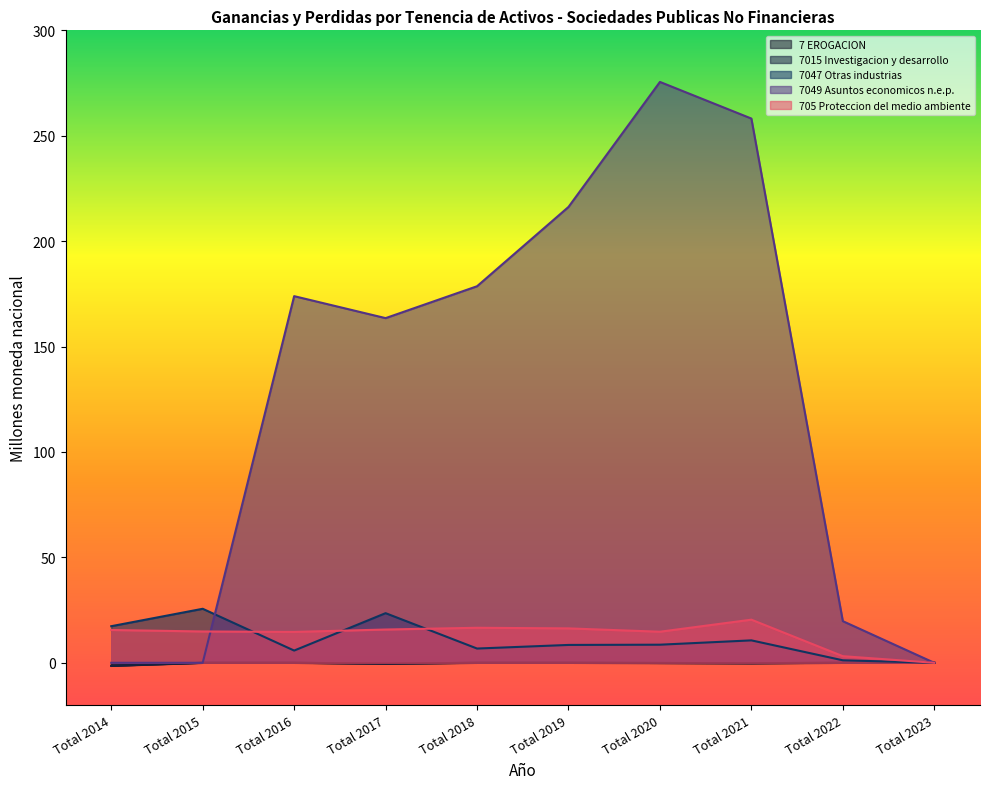

Which series has the largest total across all categories?

7049 Asuntos economicos n.e.p.